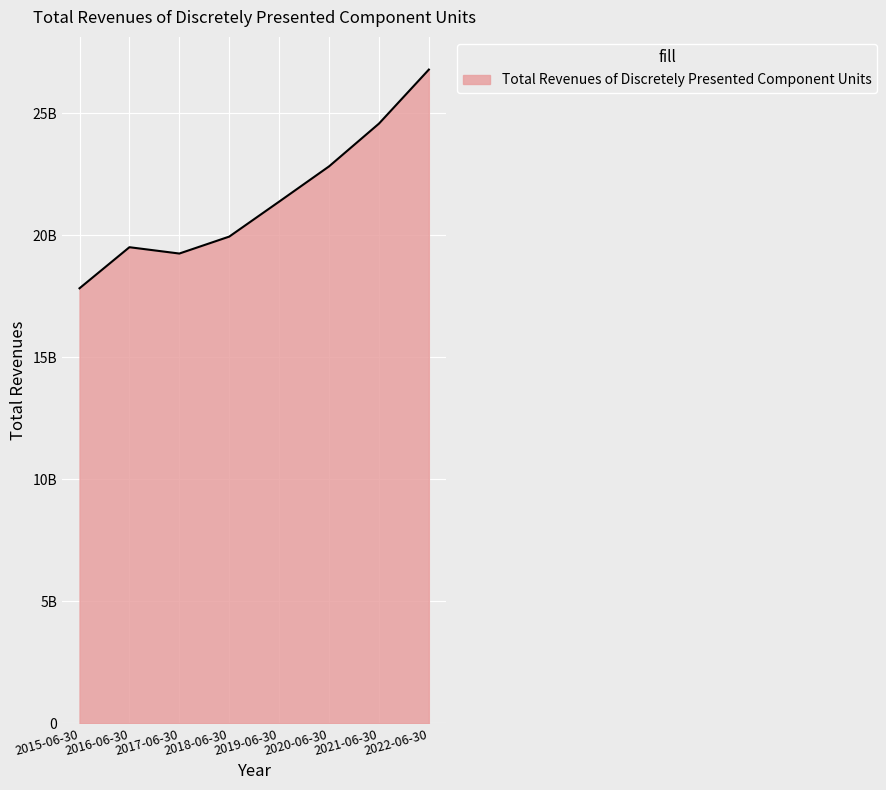

Does the chart display data point markers on the line(s)?

No